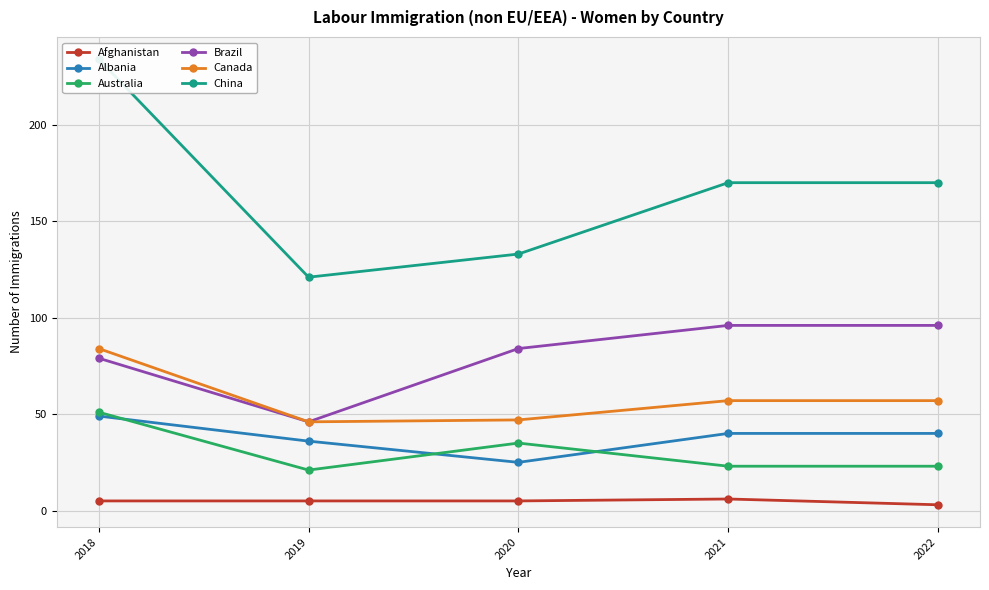

What is the total value across all series at 2018?

502